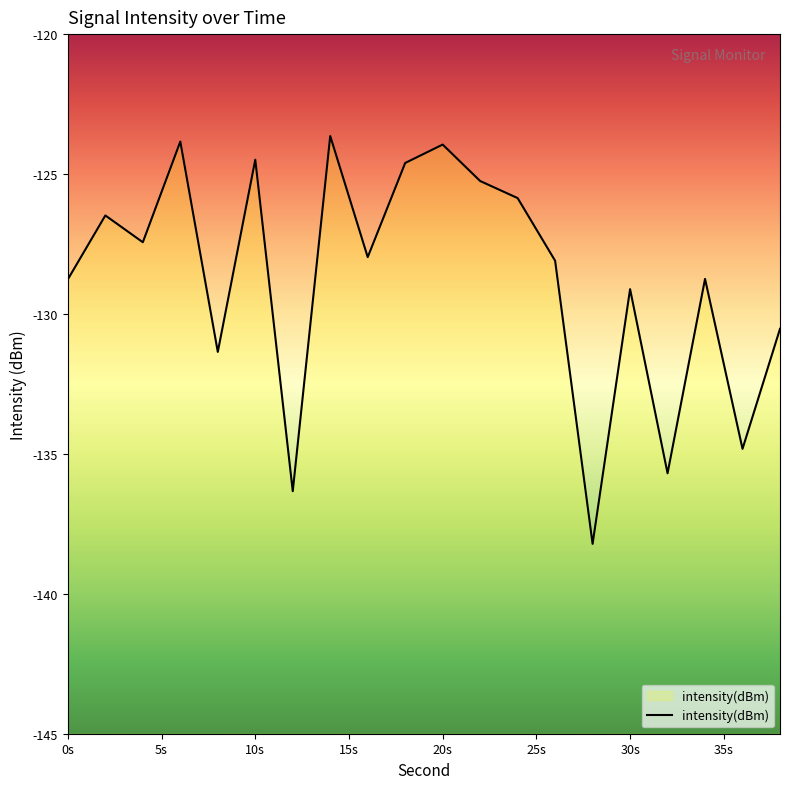

What is the difference between the maximum and minimum values?

14.6